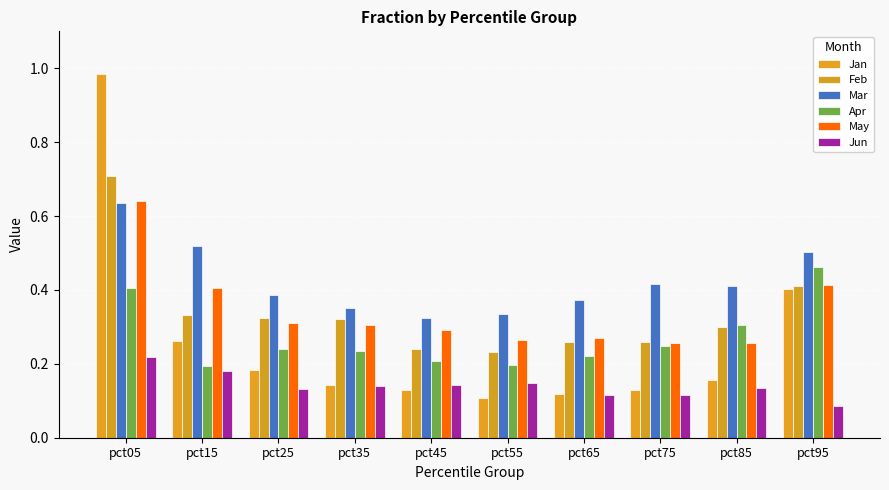

How many groups of bars are there?

10